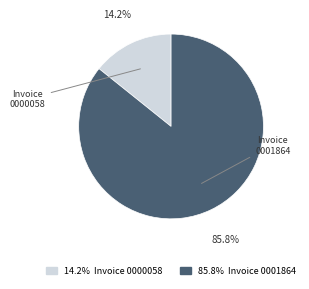

Does any single category account for the majority?

Yes